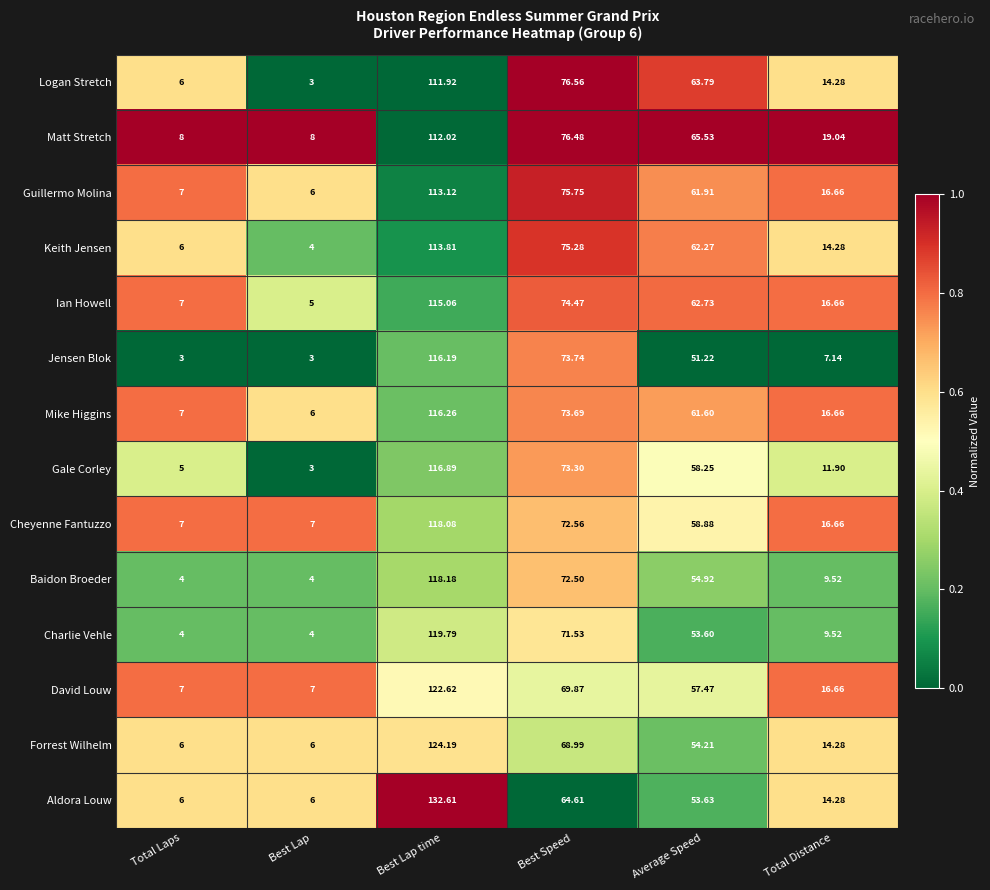

What is the spread (max minus min) of values at Average Speed?

14.3